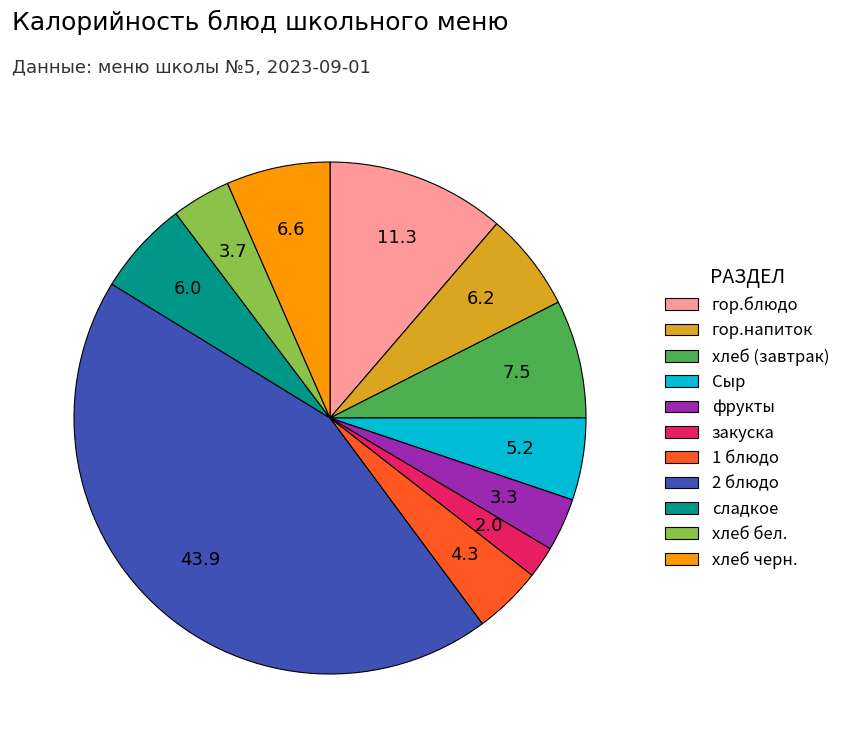

What is the smallest slice in the pie chart?

закуска